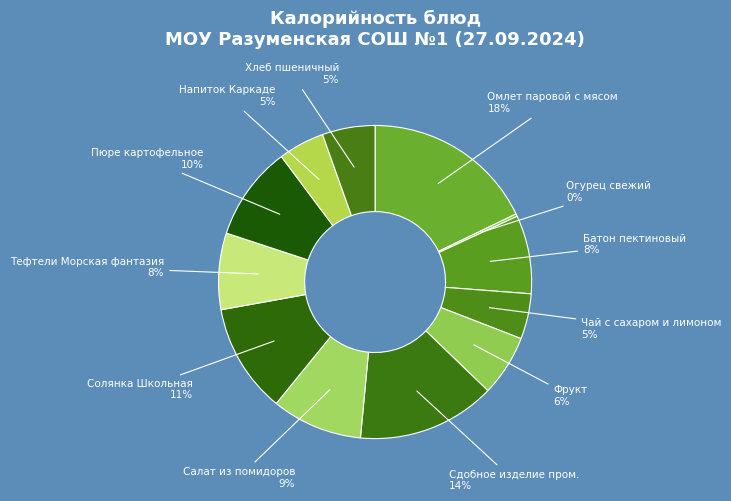

To the nearest percent, what is the difference between the Тефтели Морская фантазия and Чай с сахаром и лимоном slice percentages?

3%